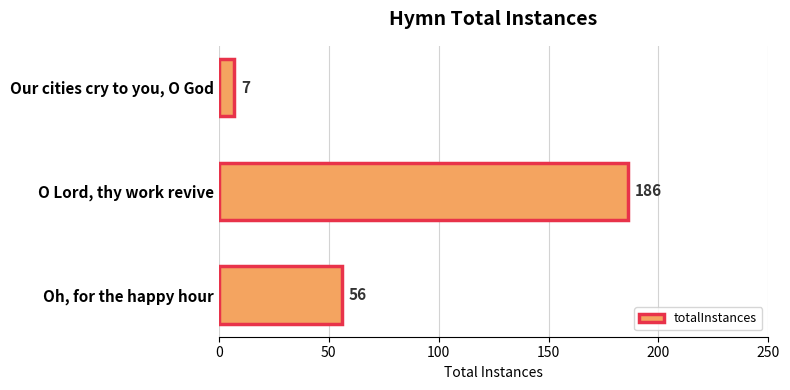

Which label corresponds to the smallest value in the chart?

Our cities cry to you, O God